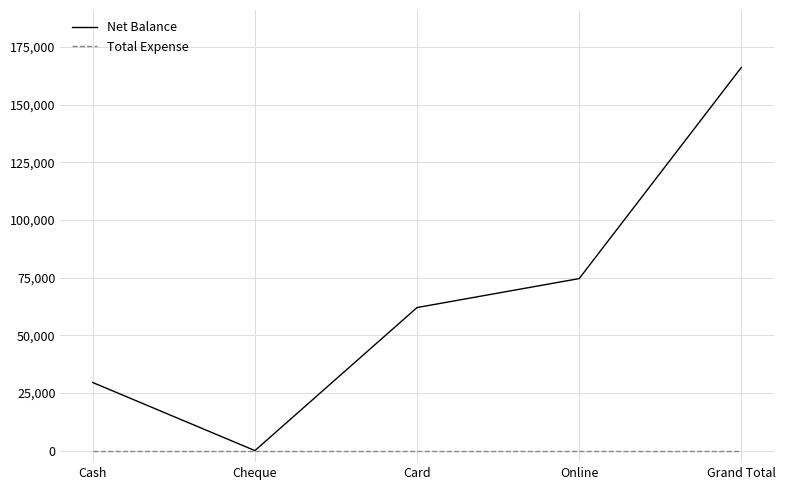

True or false: Total Expense has a value of 0 at Card.

True